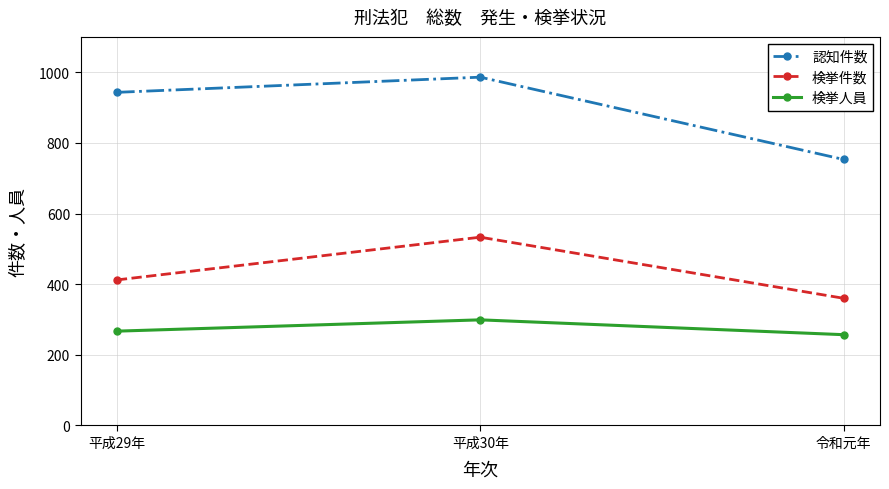

What position from the left is 令和元年?

3